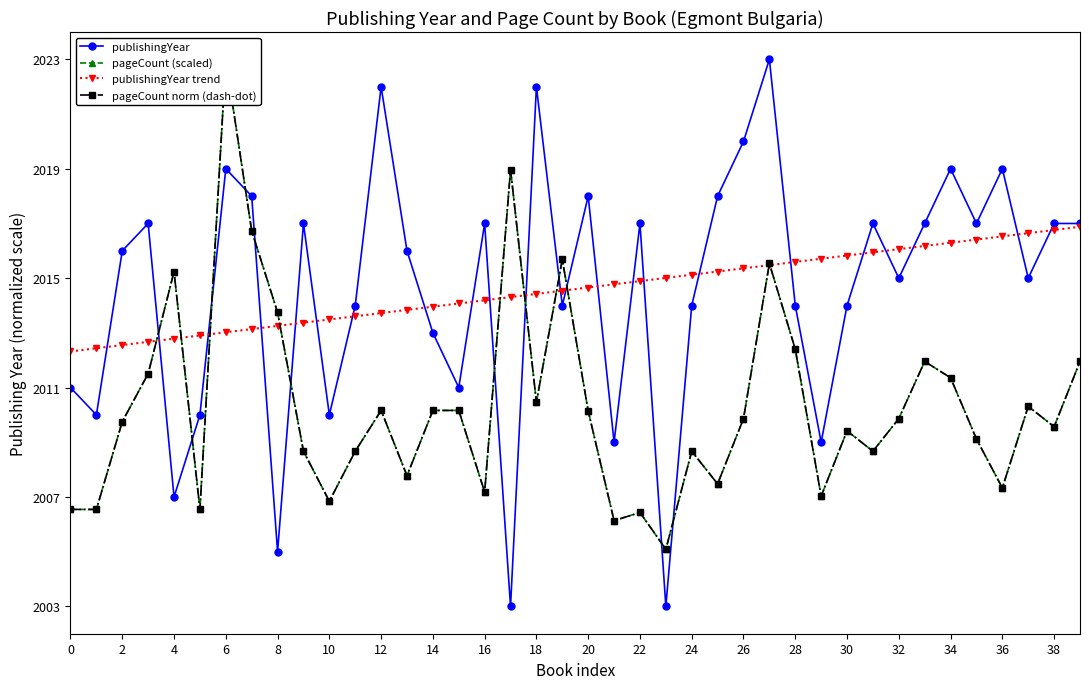

What is the minimum value shown in the chart?

2003.0